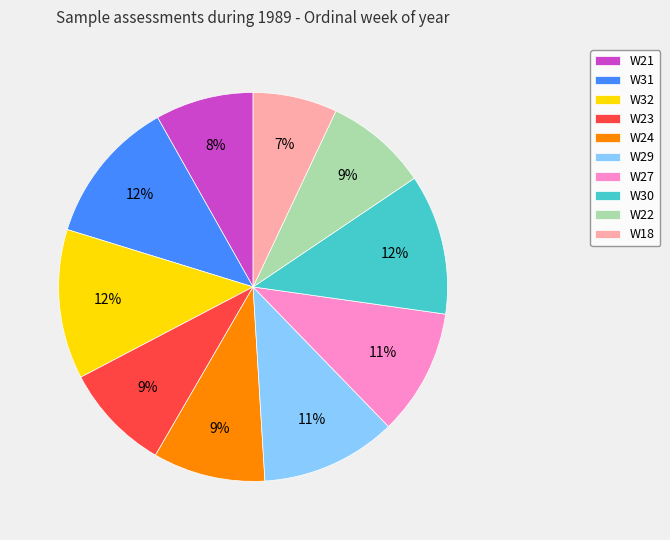

Which category has the smallest portion of the pie?

W18